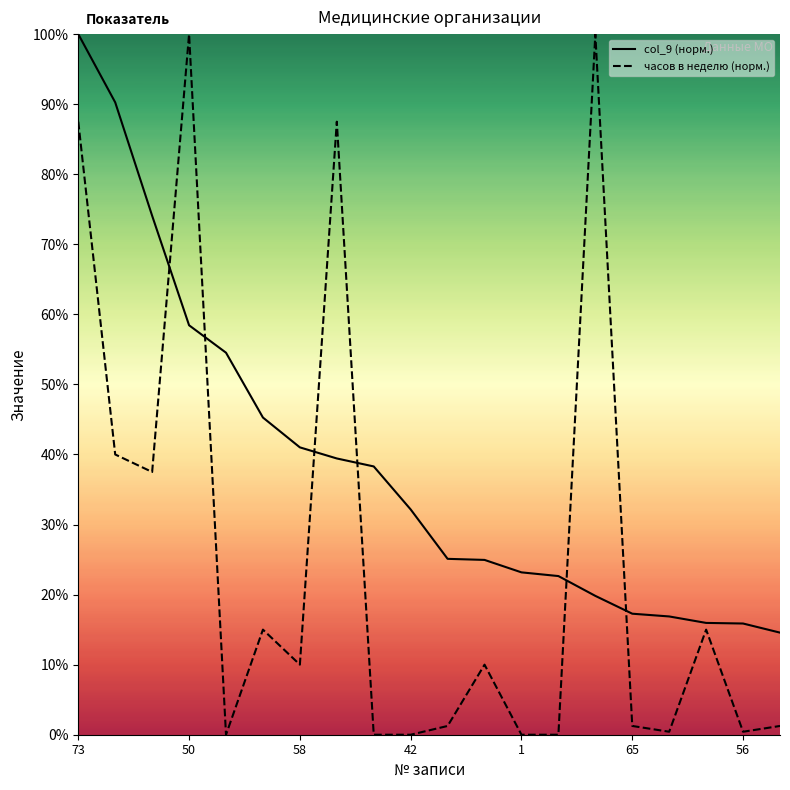

What is the value of the col_9 point at the 13th from the left?

23.2